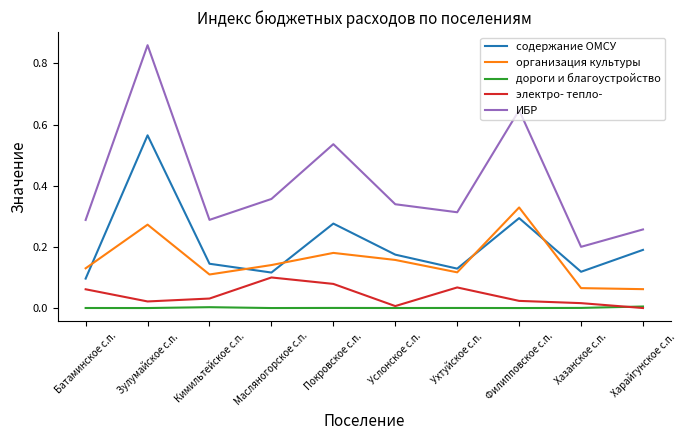

What are all the series names shown in the legend?

содержание ОМСУ, организация культуры, дороги и благоустройство, электро- тепло-, ИБР